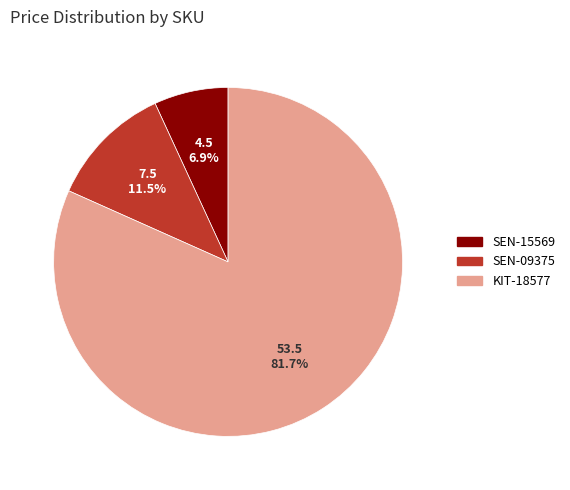

How many slices are in this pie chart?

3